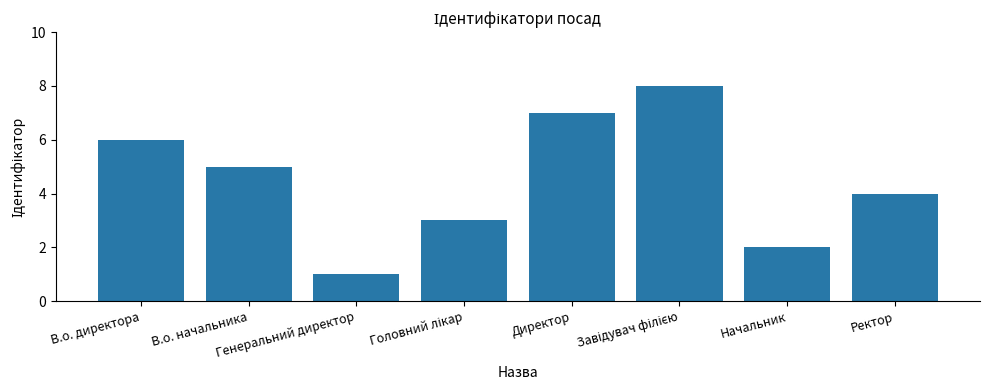

What is the greatest value displayed?

8